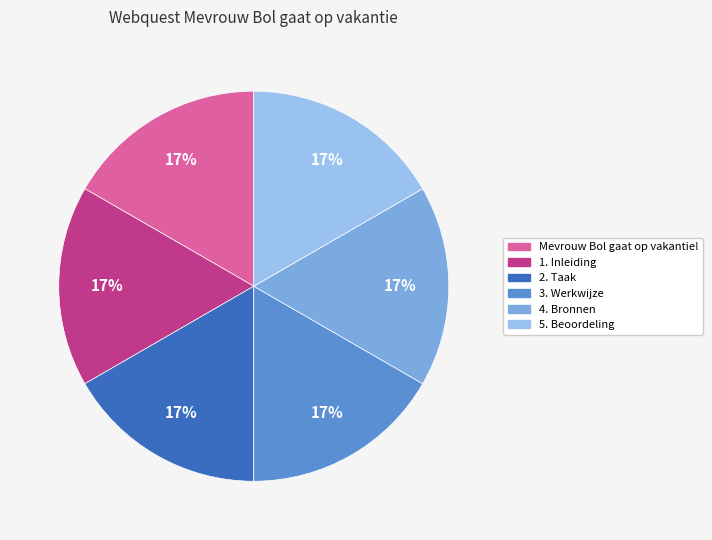

Is the sum of 5. Beoordeling and 1. Inleiding greater than half?

No